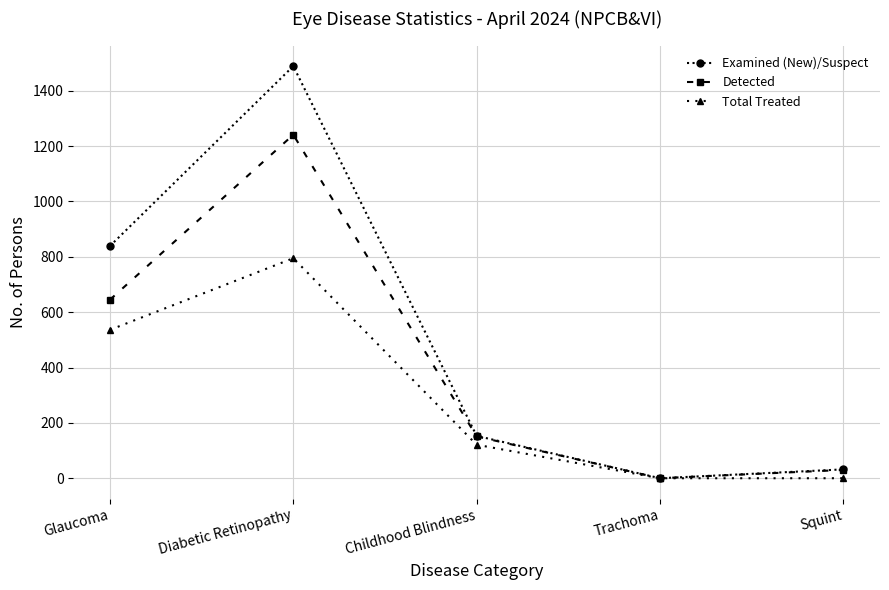

What is the maximum value for Examined (New)/Suspect?

1489